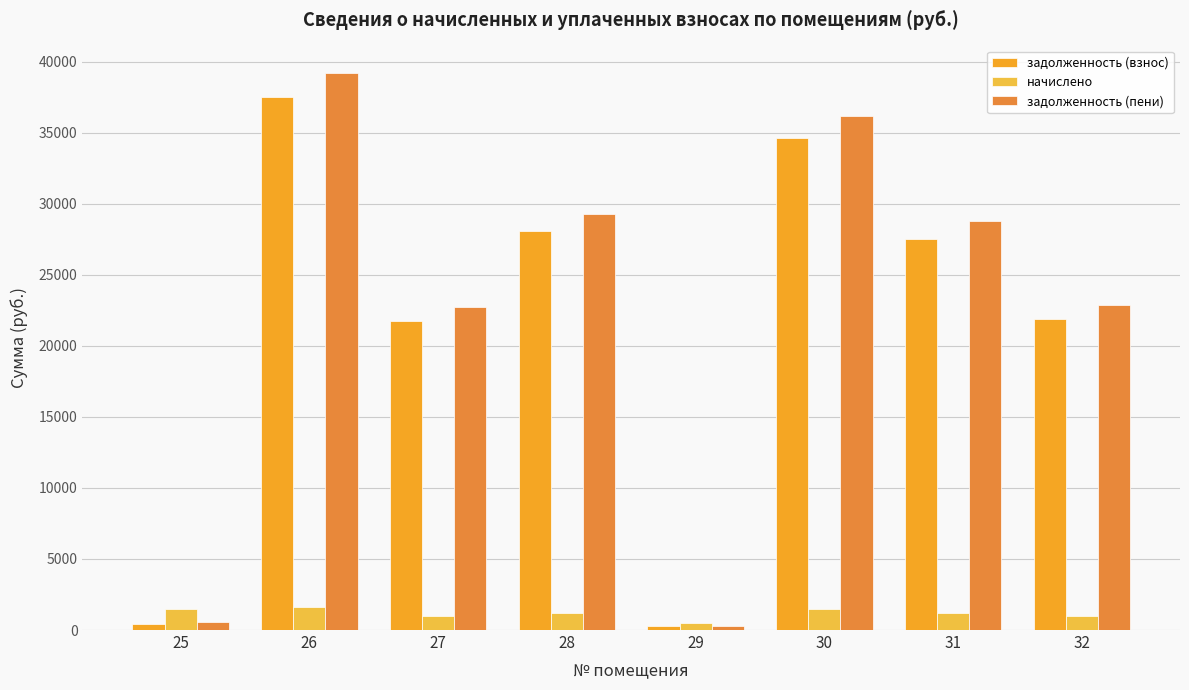

At which label does задолженность (взнос) first exceed 27553?

26